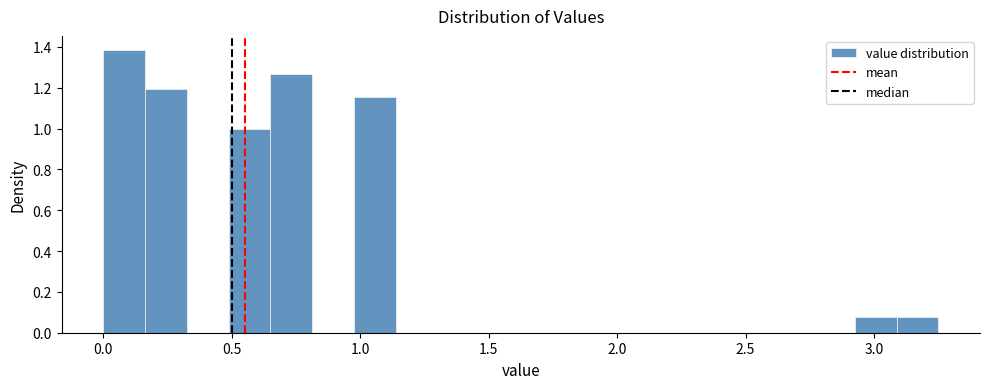

Around what value on the x-axis is the tallest bar? Give the approximate position of its centre, as read against the axis.

0.10